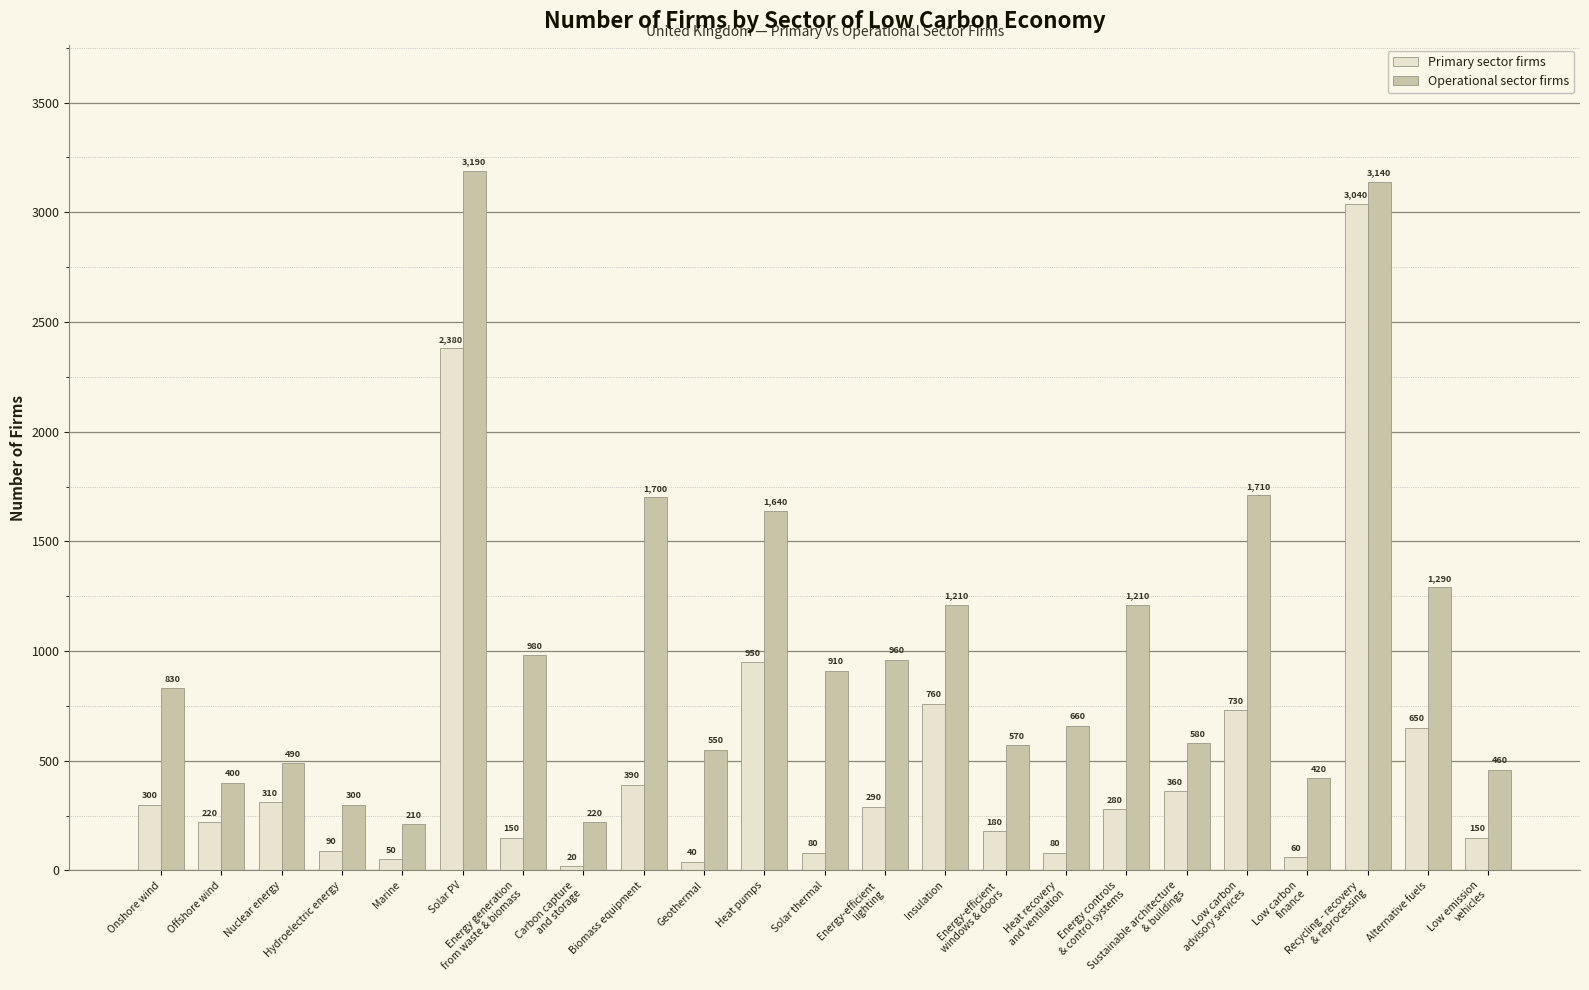

What is the difference between the maximum and minimum values in the Operational sector firms series?

2980